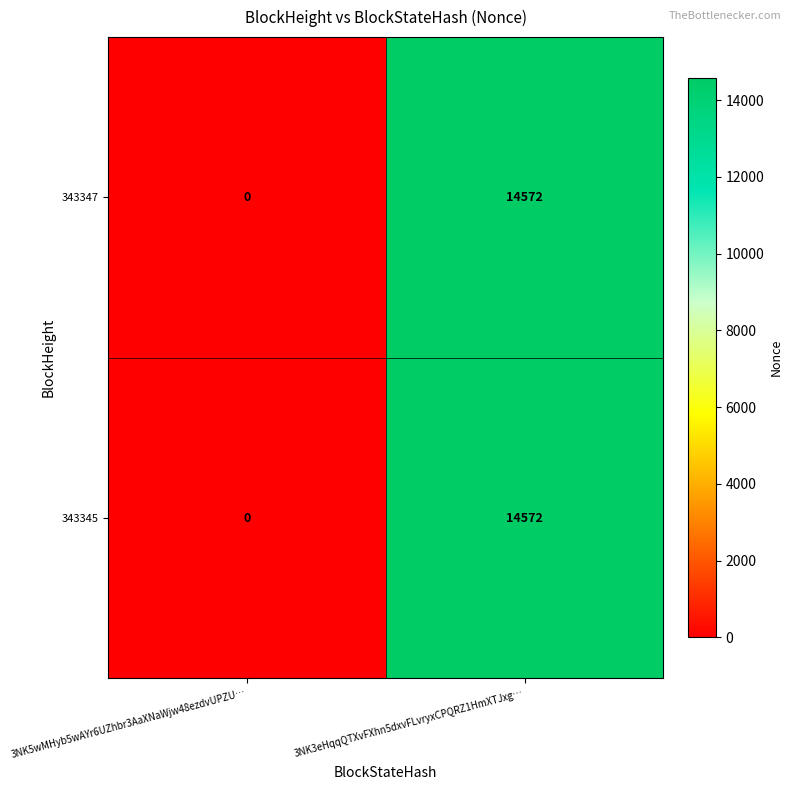

Reading right to left, extract all data points from this chart.

343347: 14572	0
343345: 14572	0